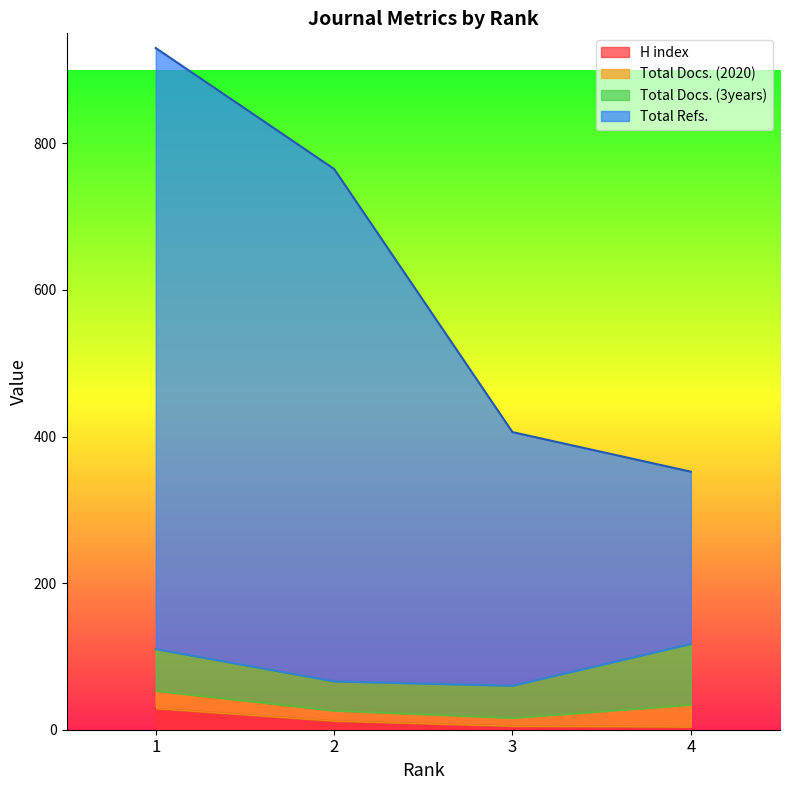

Does the chart have visible grid lines?

No